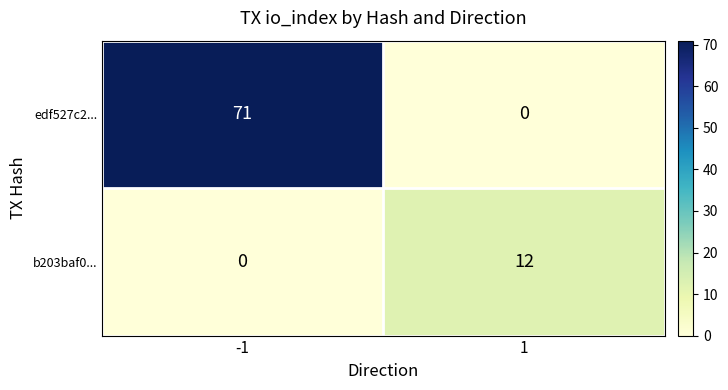

List the series in order of their peak value, lowest first.

b203baf0..., edf527c2...